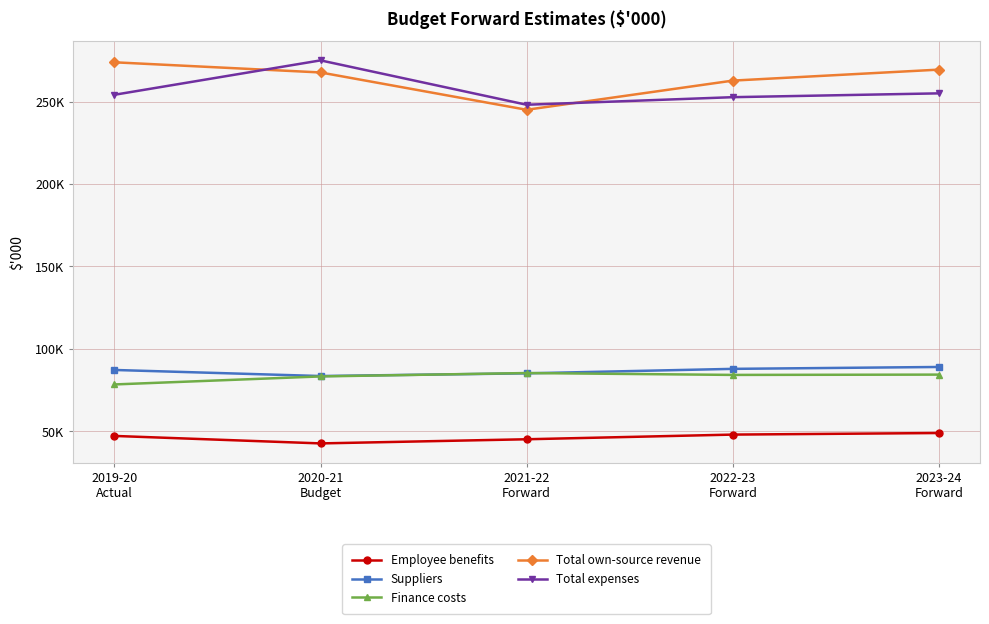

What are all the series names shown in the legend?

Employee benefits, Suppliers, Finance costs, Total own-source revenue, Total expenses